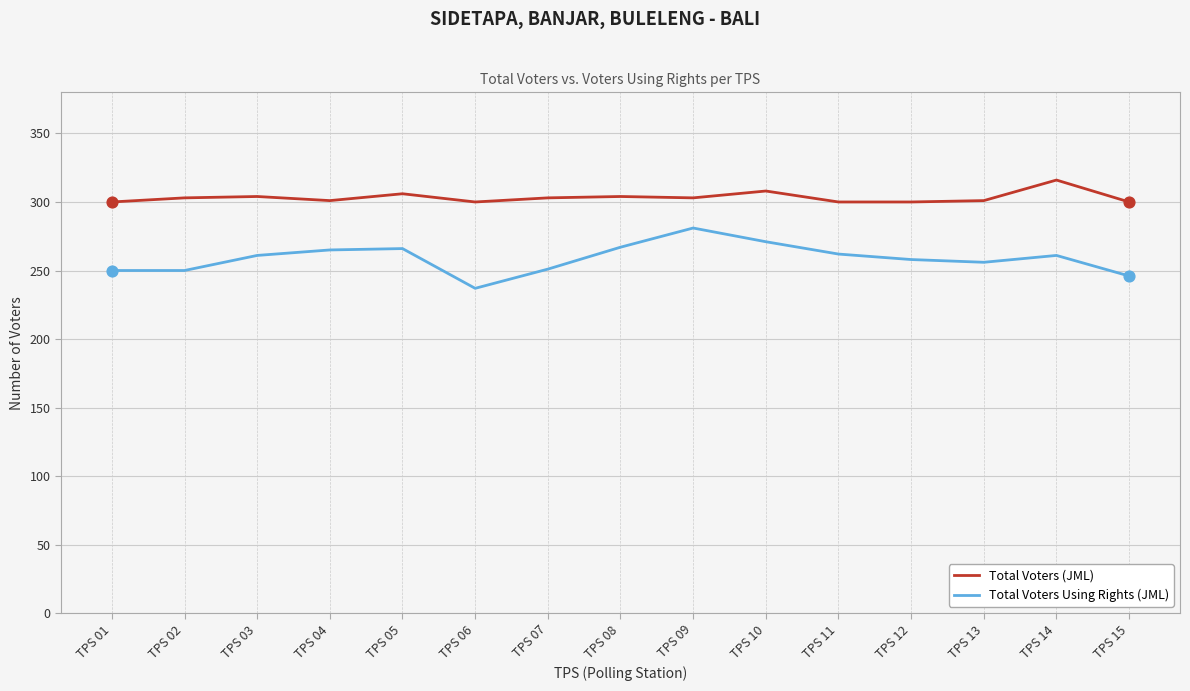

What is the difference between the highest and lowest values at TPS 10?

37